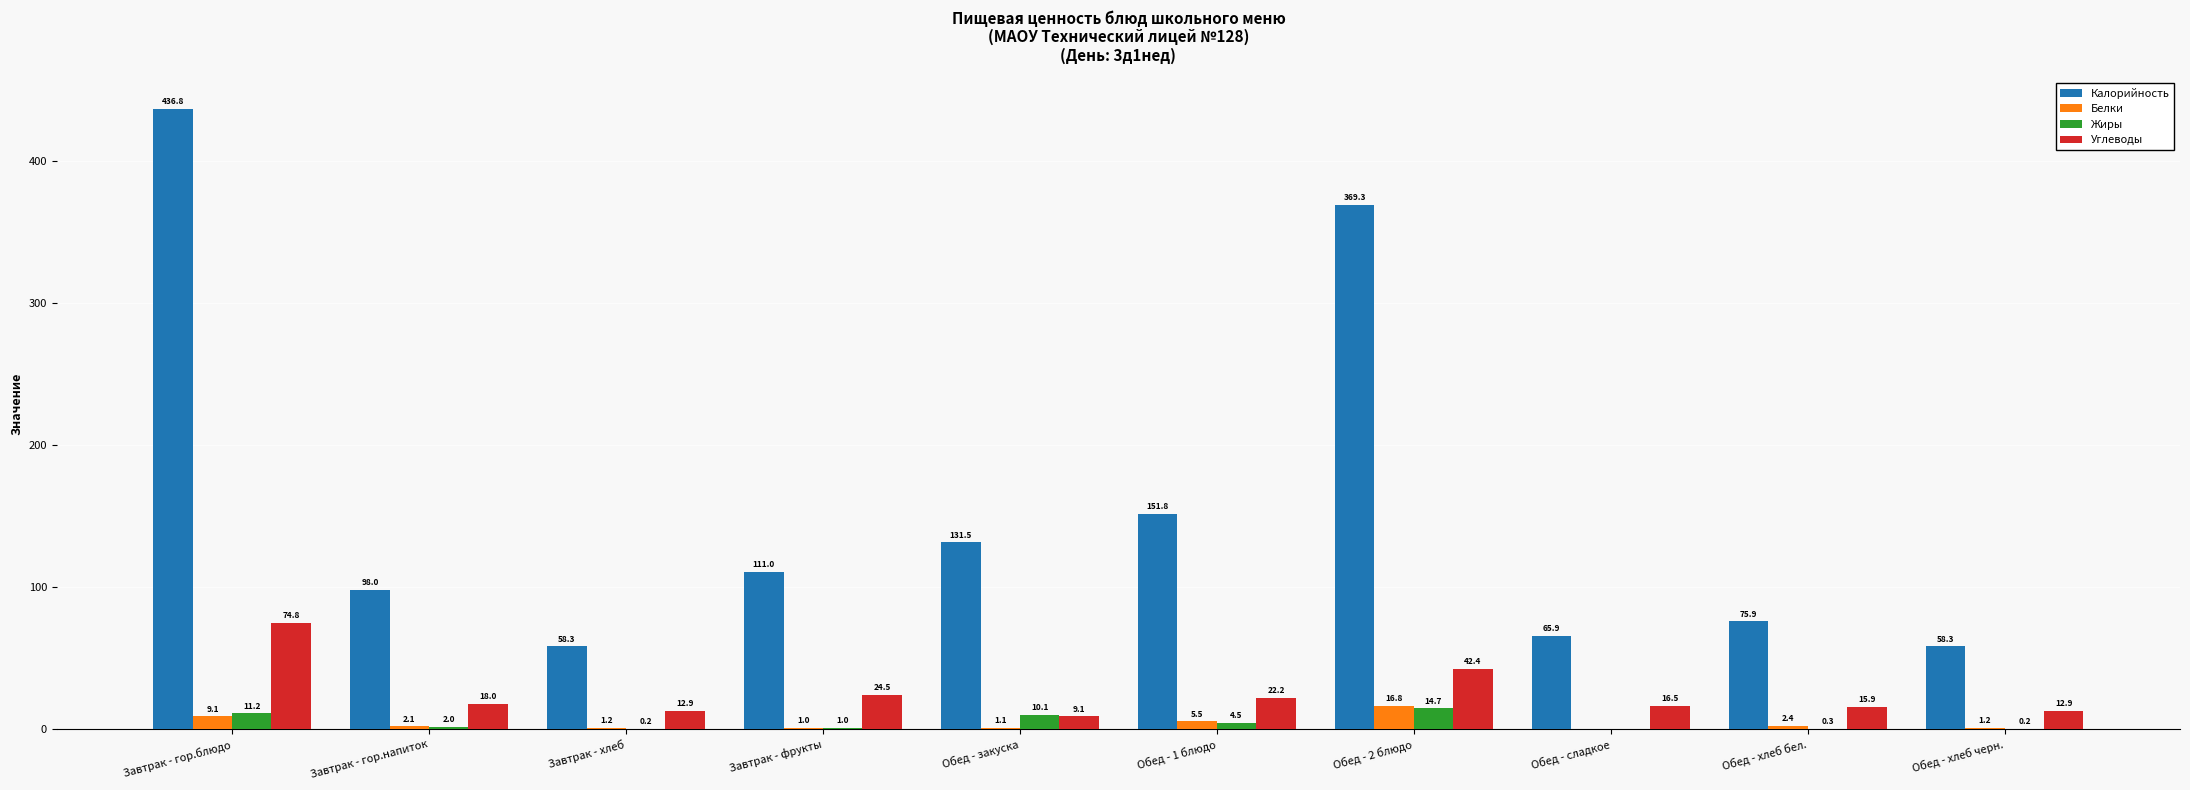

Reading right to left, extract all data points from this chart.

Калорийность: Обед - хлеб черн.=58.3	Обед - хлеб бел.=75.9	Обед - сладкое=65.9	Обед - 2 блюдо=369.3	Обед - 1 блюдо=151.8	Обед - закуска=131.5	Завтрак - фрукты=111.0	Завтрак - хлеб=58.3	Завтрак - гор.напиток=98.0	Завтрак - гор.блюдо=436.8
Белки: Обед - хлеб черн.=1.2	Обед - хлеб бел.=2.4	Обед - сладкое=0.0	Обед - 2 блюдо=16.8	Обед - 1 блюдо=5.5	Обед - закуска=1.1	Завтрак - фрукты=1.0	Завтрак - хлеб=1.2	Завтрак - гор.напиток=2.1	Завтрак - гор.блюдо=9.1
Жиры: Обед - хлеб черн.=0.2	Обед - хлеб бел.=0.3	Обед - сладкое=0.0	Обед - 2 блюдо=14.7	Обед - 1 блюдо=4.5	Обед - закуска=10.1	Завтрак - фрукты=1.0	Завтрак - хлеб=0.2	Завтрак - гор.напиток=2.0	Завтрак - гор.блюдо=11.2
Углеводы: Обед - хлеб черн.=12.9	Обед - хлеб бел.=15.9	Обед - сладкое=16.5	Обед - 2 блюдо=42.4	Обед - 1 блюдо=22.2	Обед - закуска=9.1	Завтрак - фрукты=24.5	Завтрак - хлеб=12.9	Завтрак - гор.напиток=18.0	Завтрак - гор.блюдо=74.8